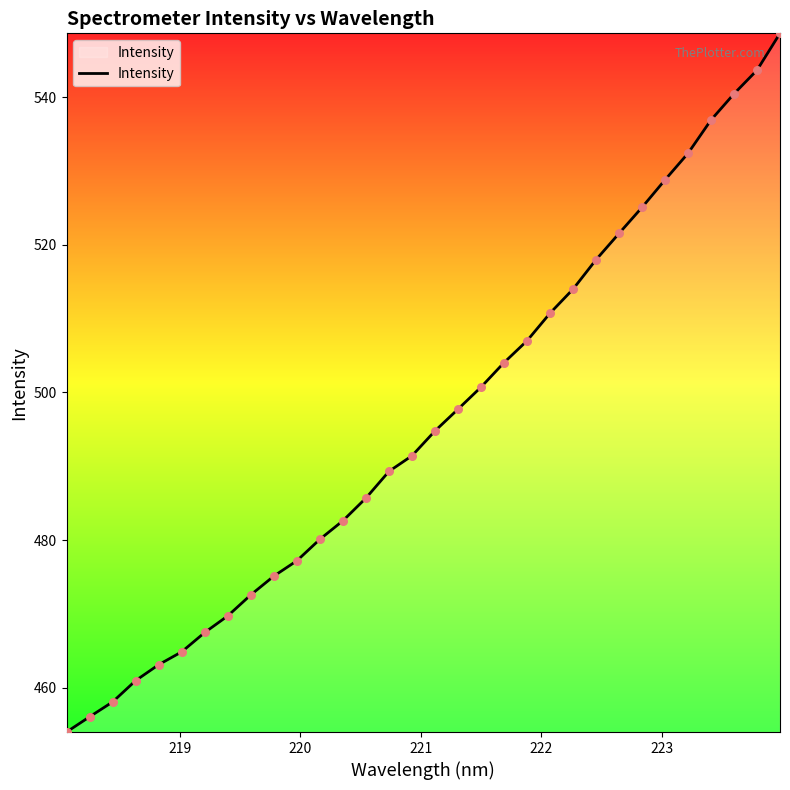

What is the difference between the maximum and minimum values?

94.6